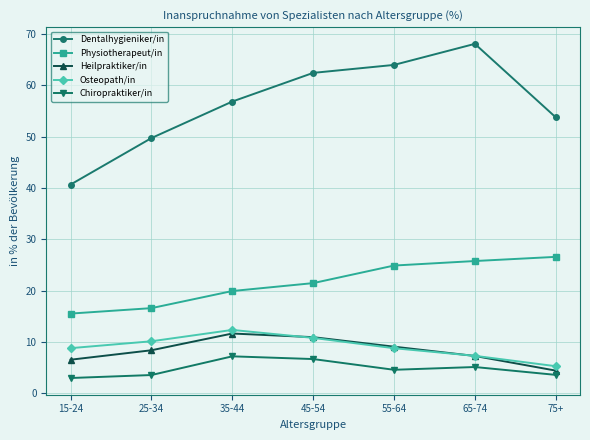

What is the difference between the second highest and minimum values in the Dentalhygieniker/in series?

23.3